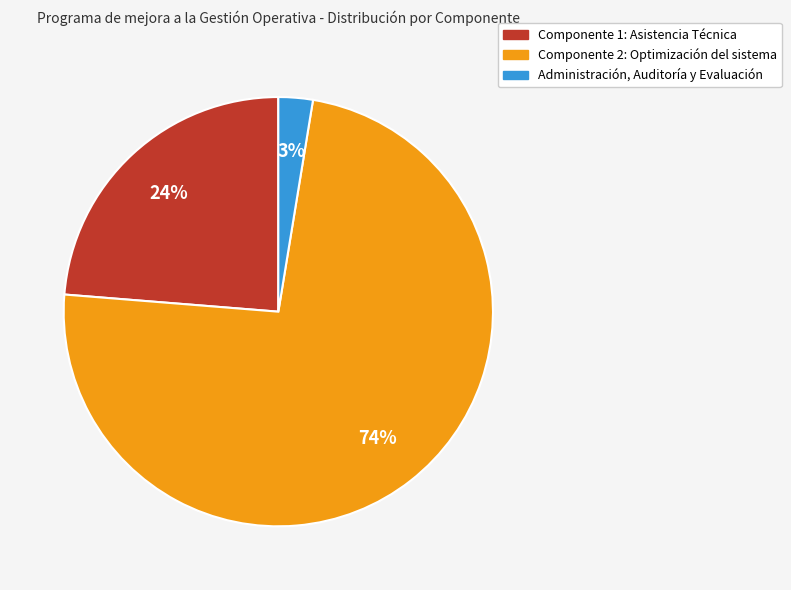

Does any single category account for the majority?

Yes